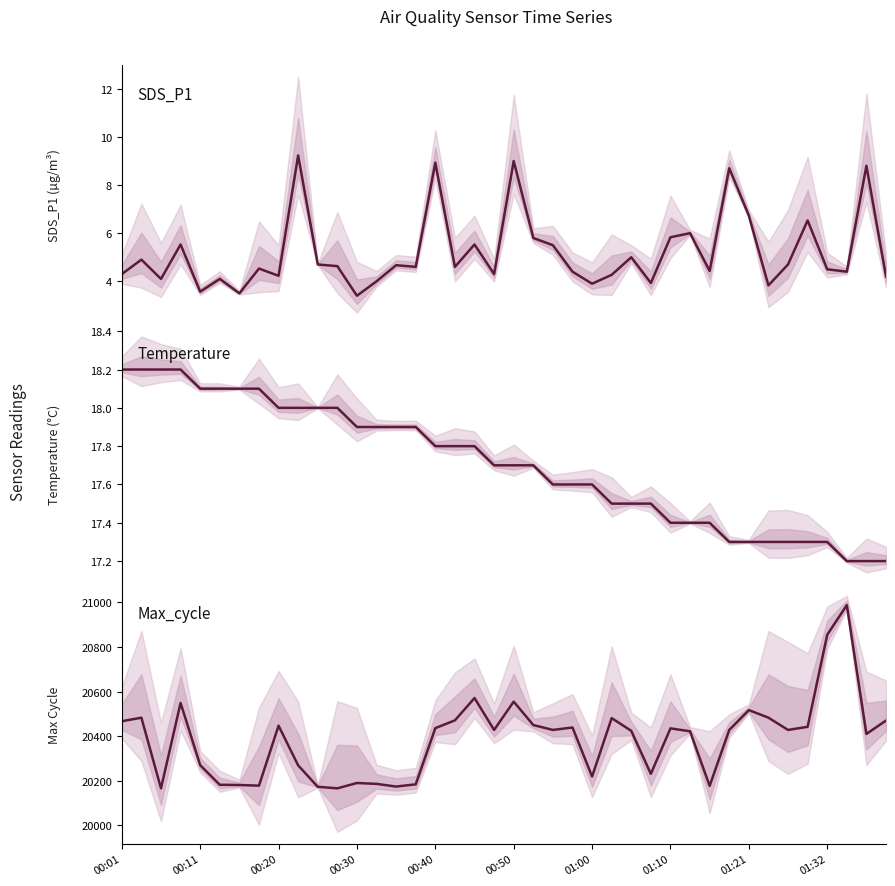

What is the label of the 5th point from the left?

00:11